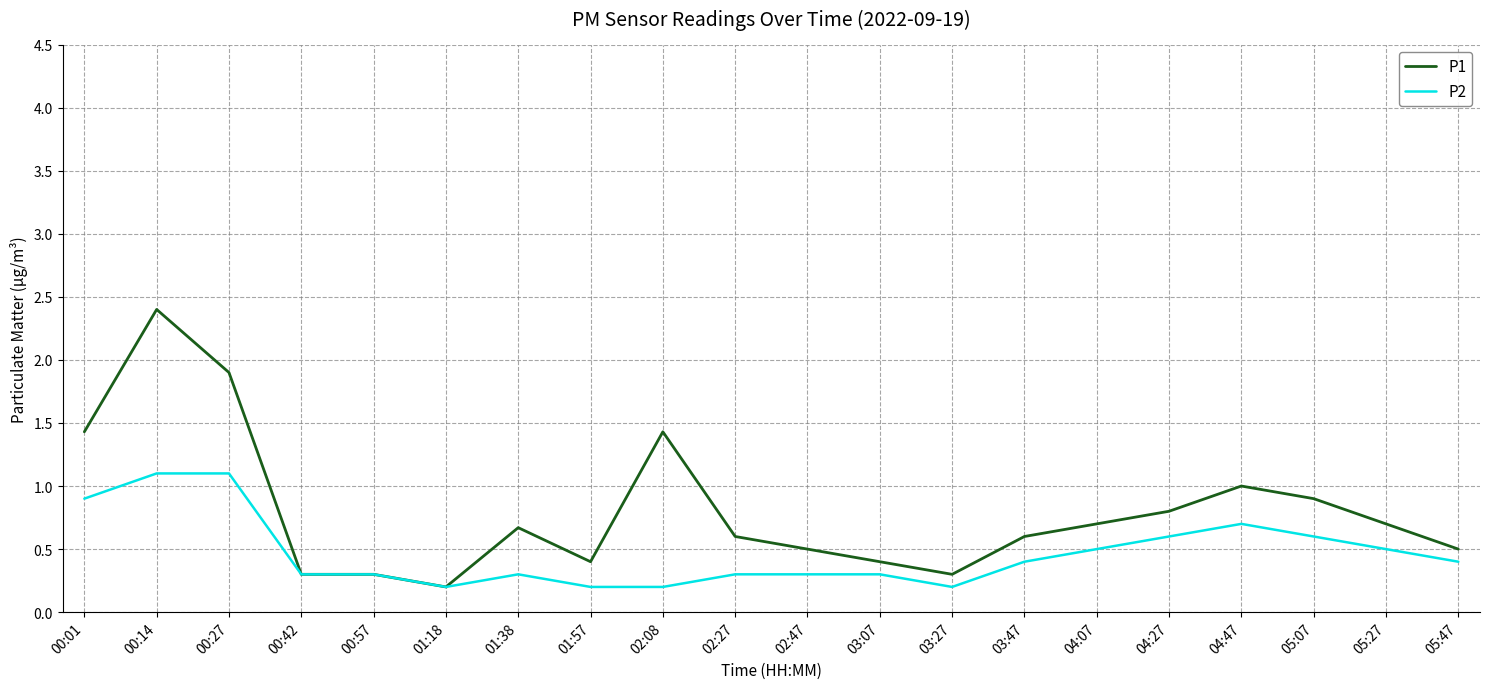

Reading right to left, list all the values displayed in this chart.

P1: 0.5	0.7	0.9	1.0	0.8	0.7	0.6	0.3	0.4	0.5	0.6	1.4	0.4	0.7	0.2	0.3	0.3	1.9	2.4	1.4
P2: 0.4	0.5	0.6	0.7	0.6	0.5	0.4	0.2	0.3	0.3	0.3	0.2	0.2	0.3	0.2	0.3	0.3	1.1	1.1	0.9